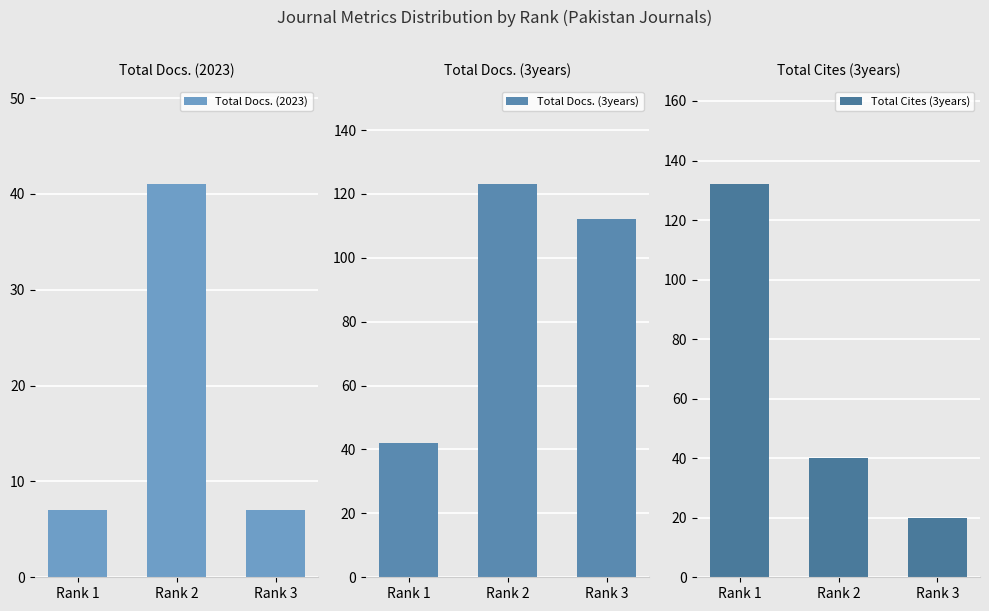

Reading left to right, extract all data points from this chart.

Total Docs. (2023): Rank 1=7	Rank 2=41	Rank 3=7
Total Docs. (3years): Rank 1=42	Rank 2=123	Rank 3=112
Total Cites (3years): Rank 1=132	Rank 2=40	Rank 3=20